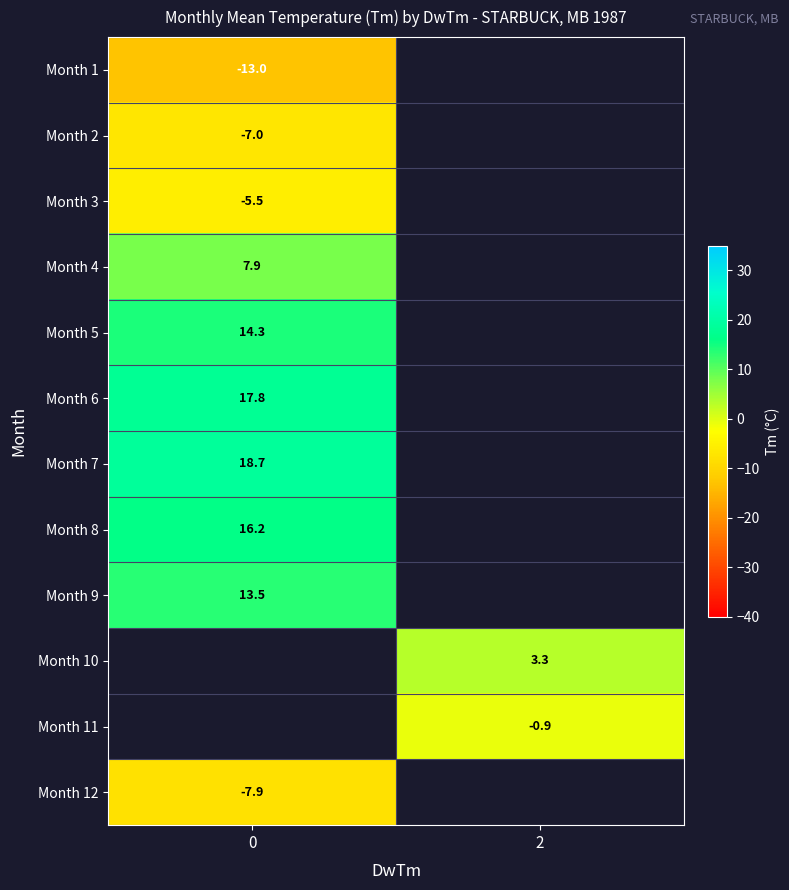

True or false: Month 7 has a value of 18.7 at 0.

True